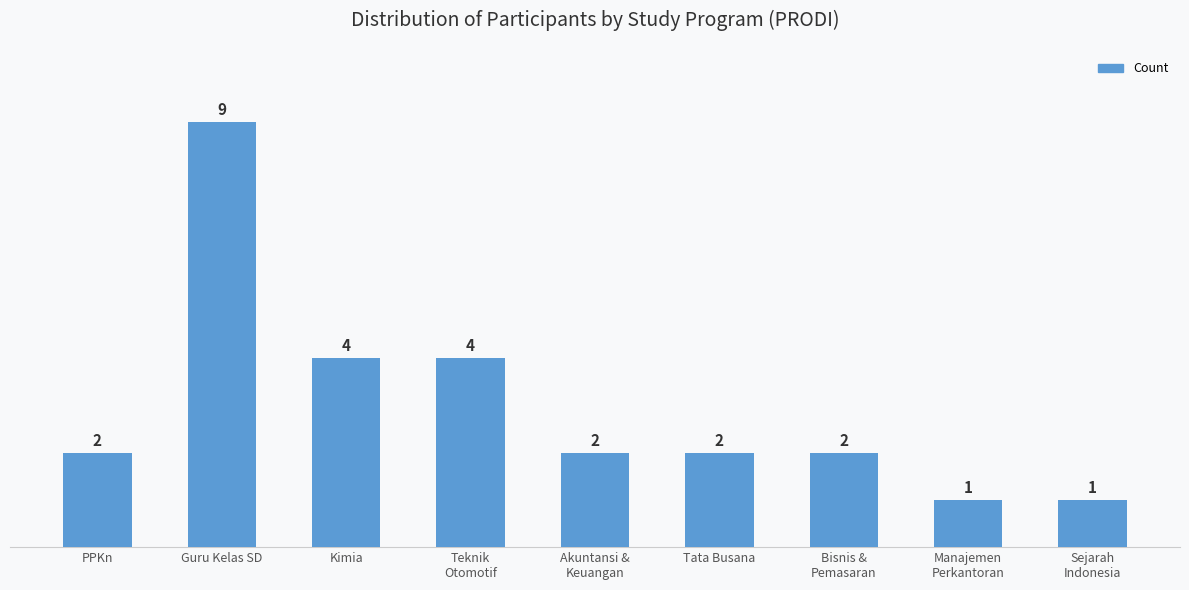

What is the ratio of the value at Bisnis &
Pemasaran to the value at Akuntansi &
Keuangan?

1.0